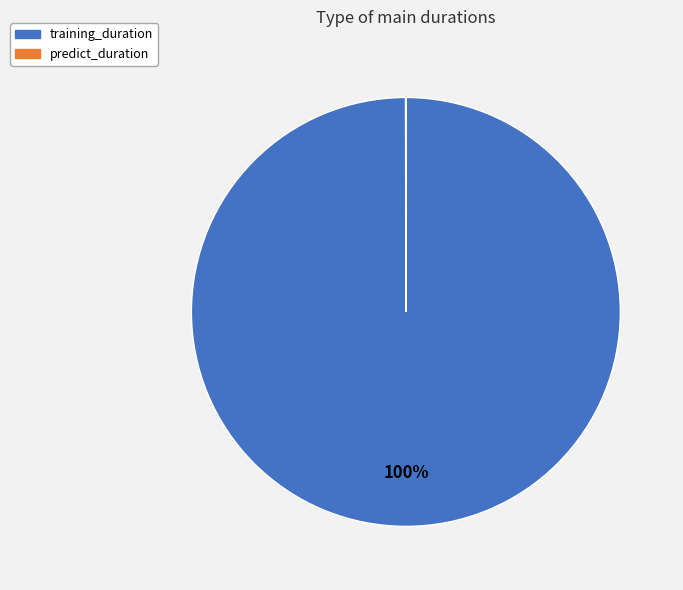

The training_duration slice represents 92% of the pie. True or false?

False